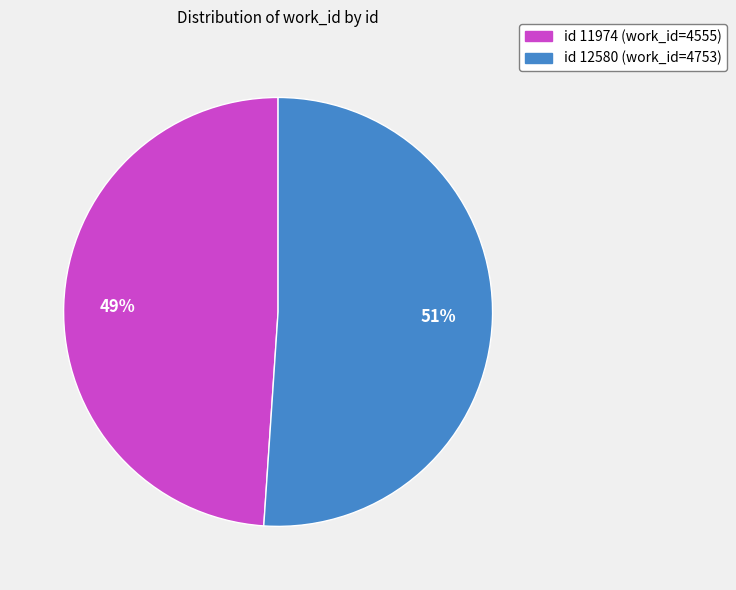

Is there any slice that represents more than half of the pie?

Yes